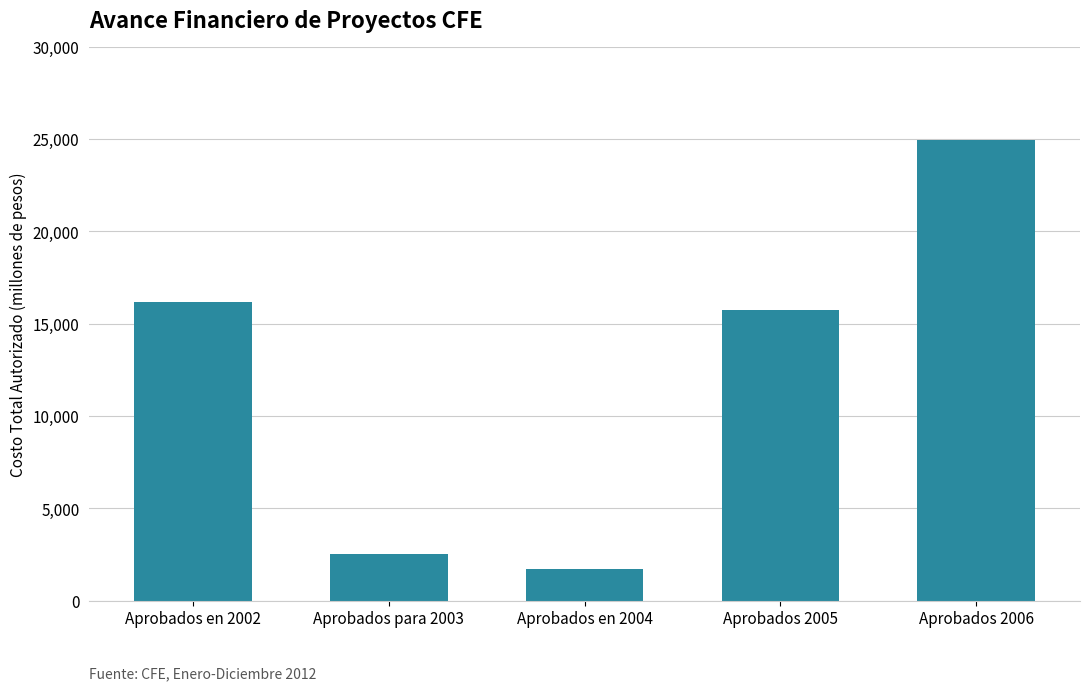

What is the ratio of the value at Aprobados en 2002 to the value at Aprobados 2005?

1.0